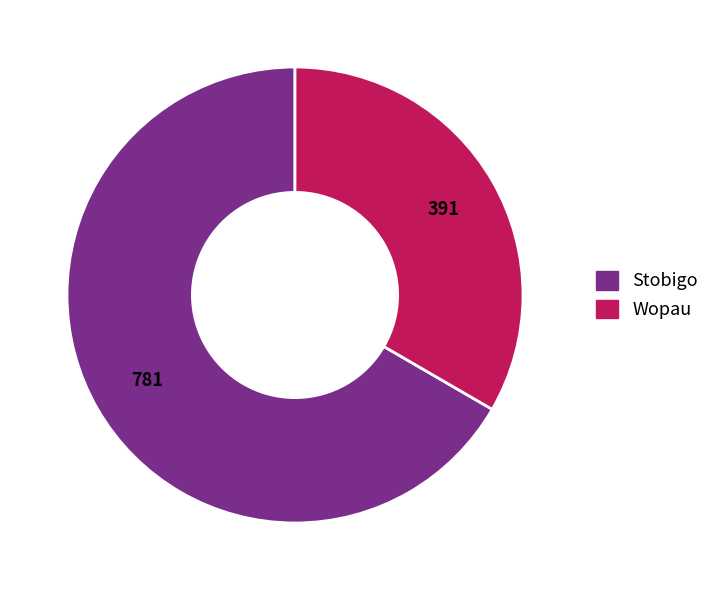

What is the ratio of the value at Wopau to the value at Stobigo?

0.5